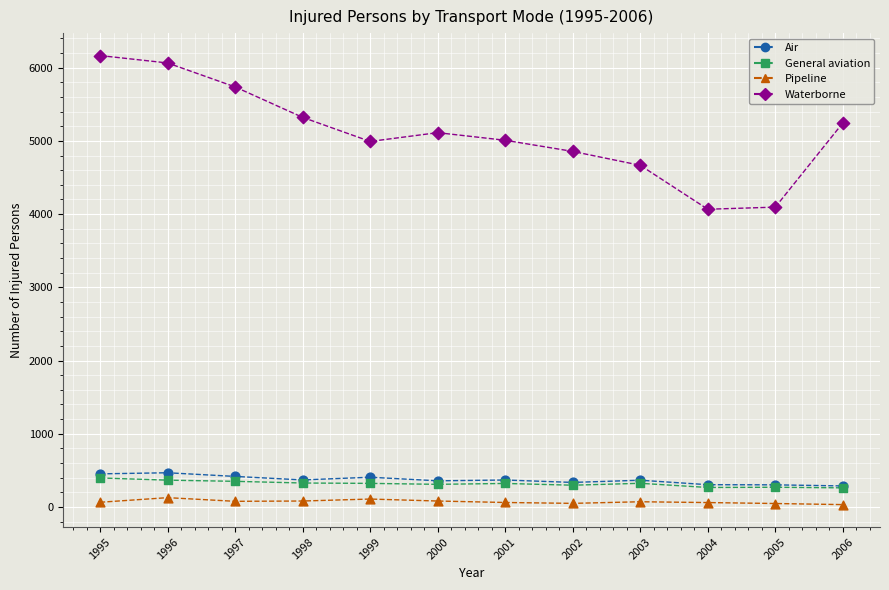

Which series has the largest range (max minus min)?

Waterborne